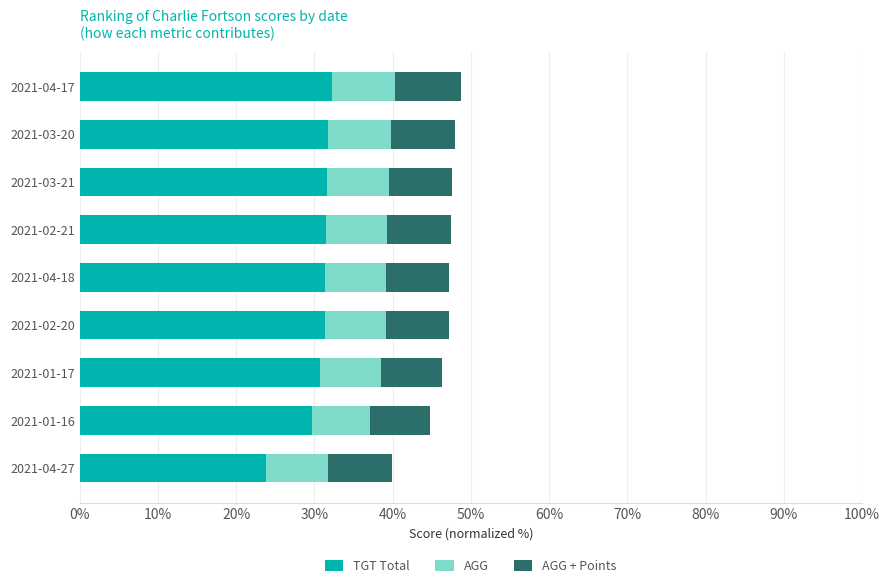

Which series has the largest total across all categories?

TGT Total